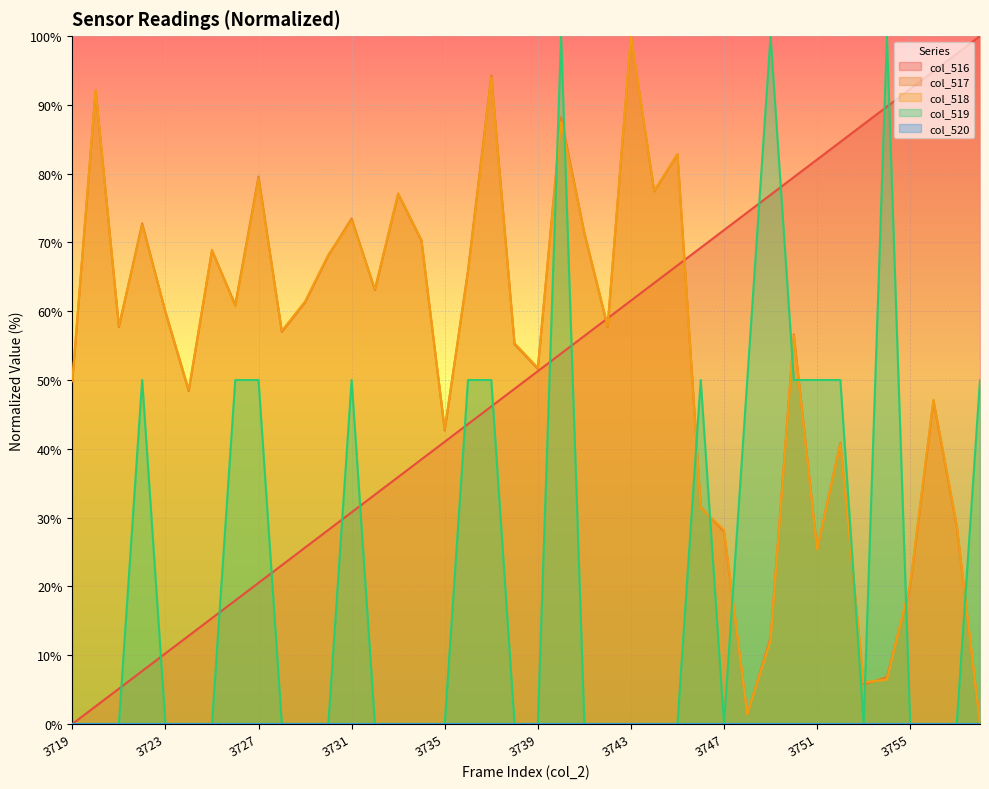

Which series ends up on top after the final intersection of col_516 and col_517?

col_516